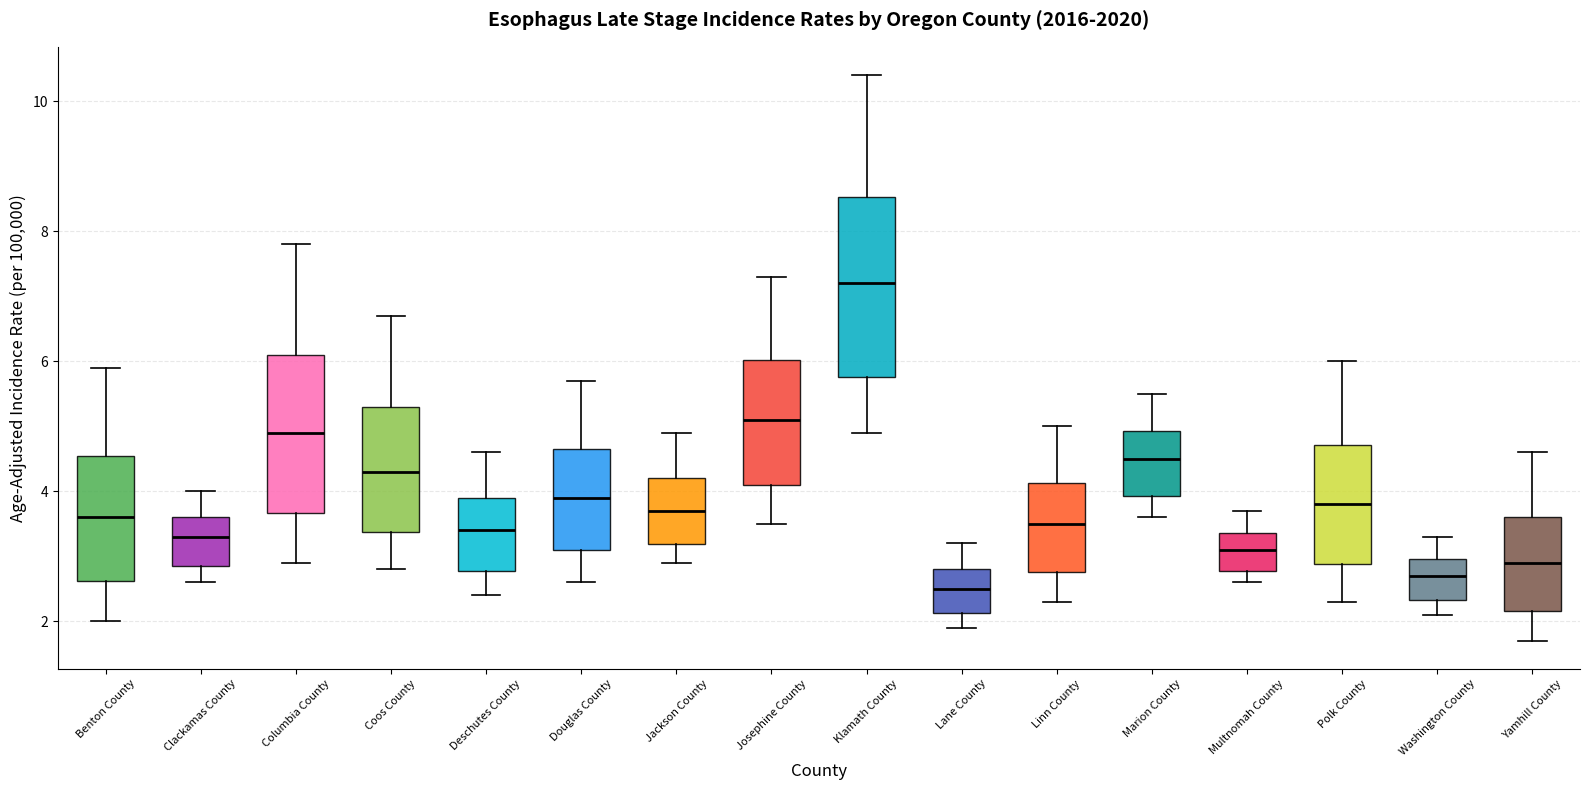

Where does the lower whisker of the box for Columbia County end on the y-axis? The values are not printed on the chart, so give them approximately, as read against the axis.

3.0